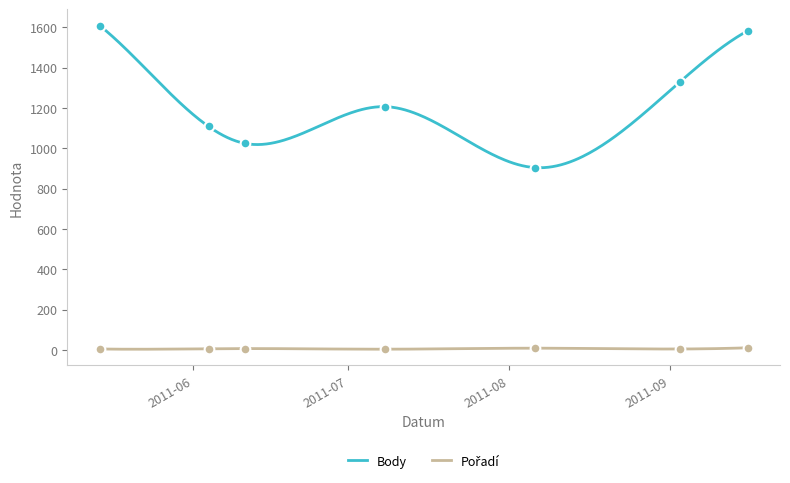

What is the label of the 5th point from the left?

2011-08-06